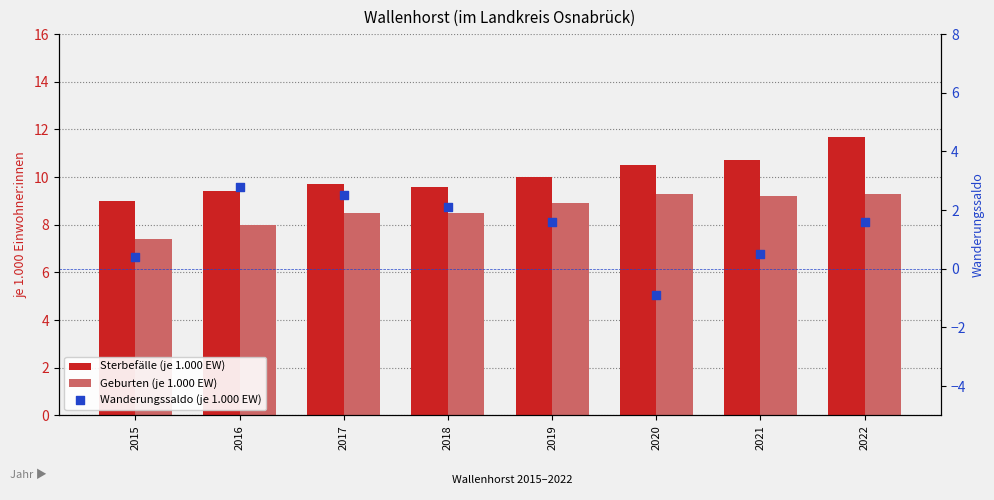

What are all the series names shown in the legend?

Sterbefälle (je 1.000 EW), Geburten (je 1.000 EW), Wanderungssaldo (je 1.000 EW)